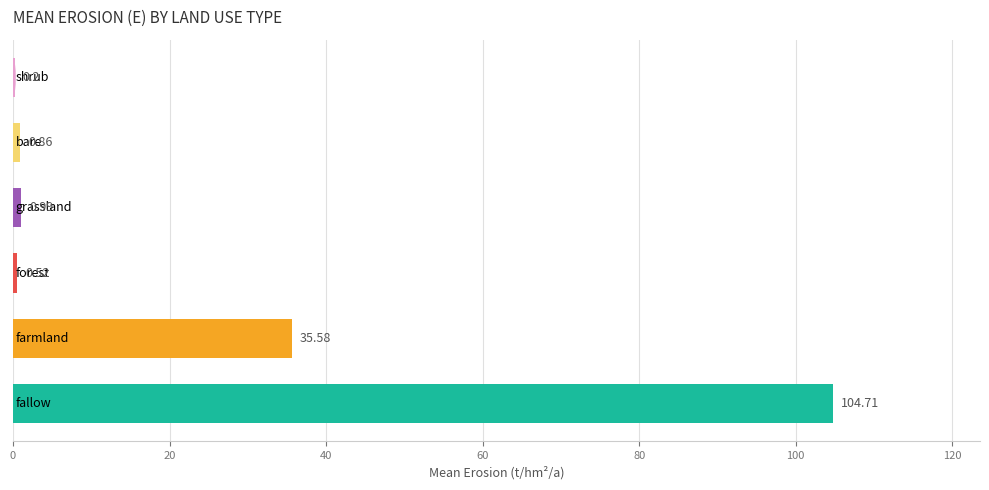

Are the bars grouped side by side (vs. stacked)?

No